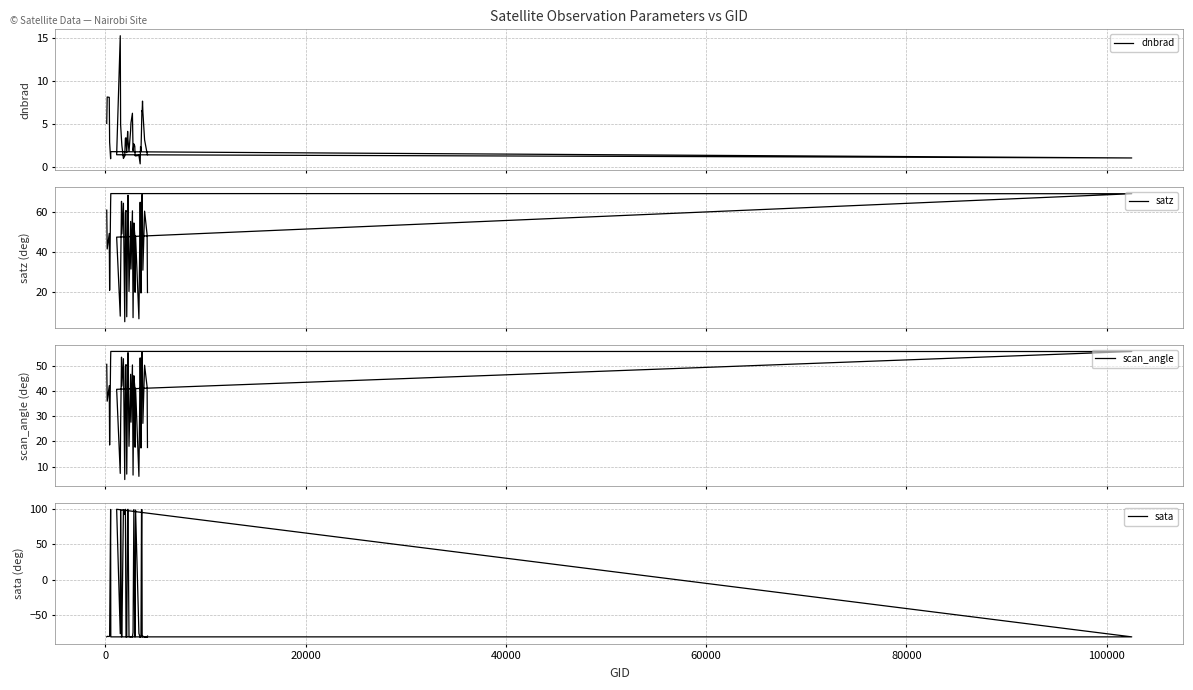

List the series in order of their peak value, highest first.

sata, satz, scan_angle, dnbrad